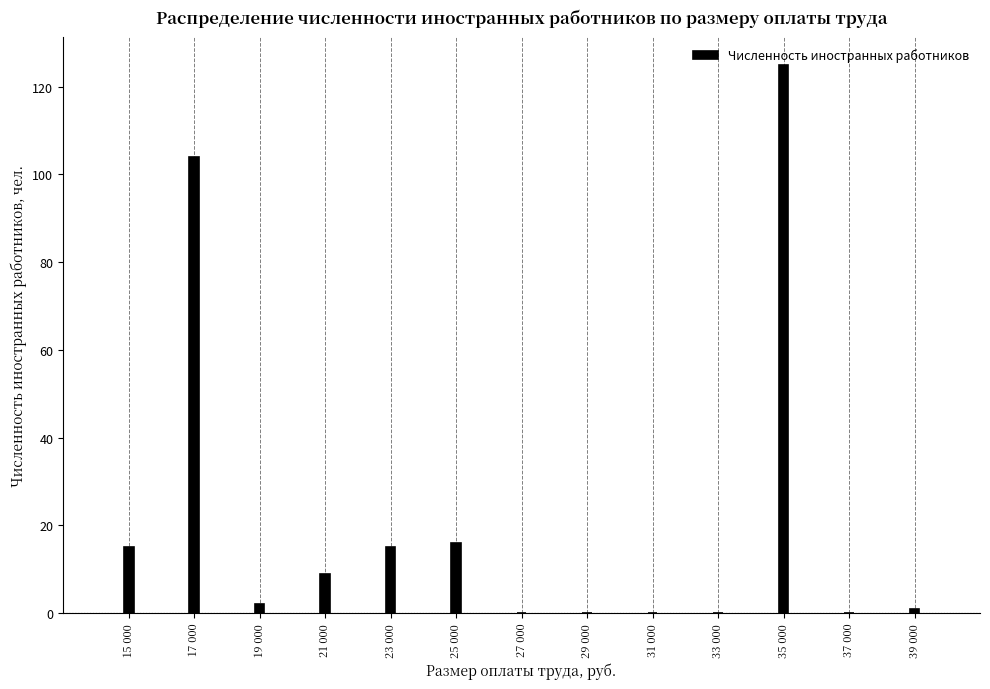

What is the change in value from 23 000 to 33 000?

-15